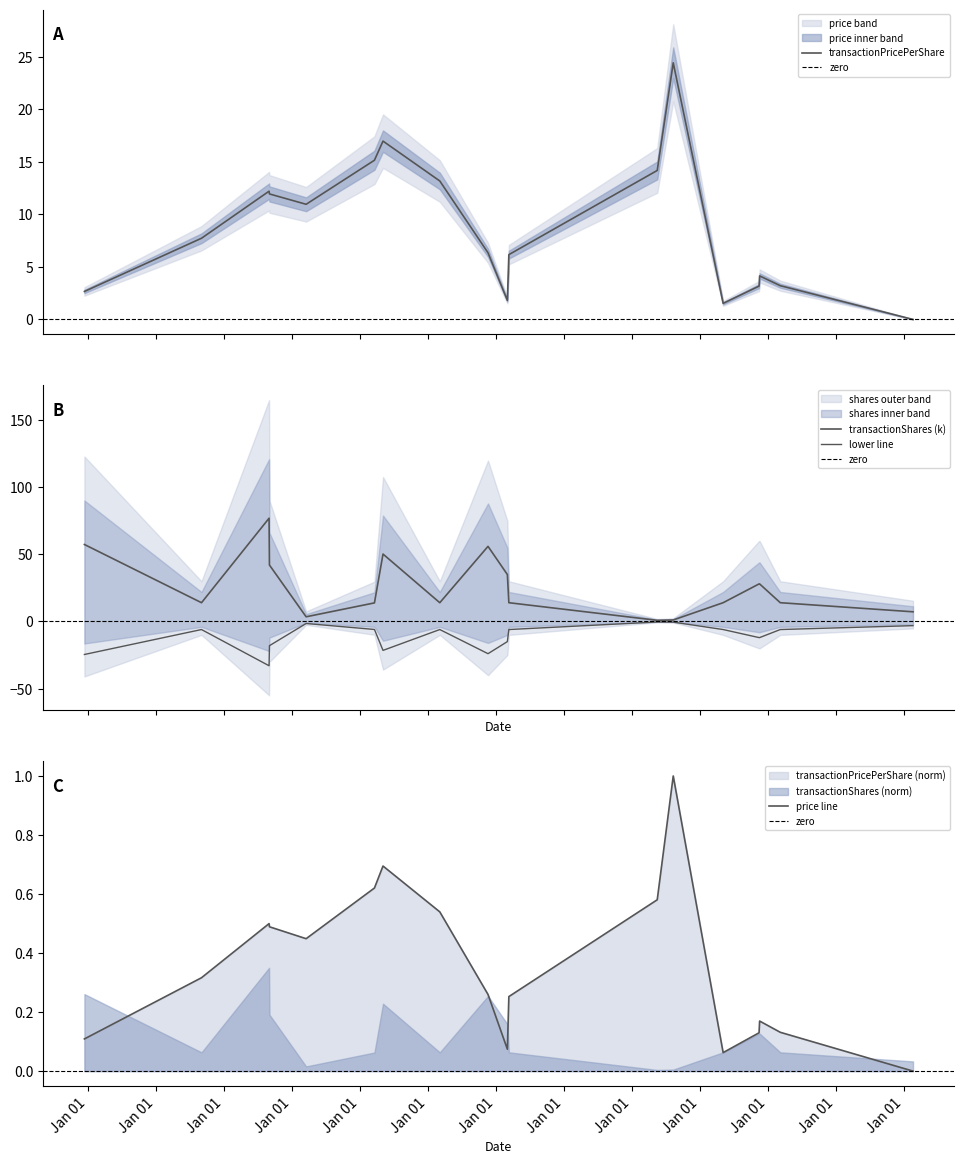

How many intersections are there between transactionPricePerShare and transactionShares_k?

4